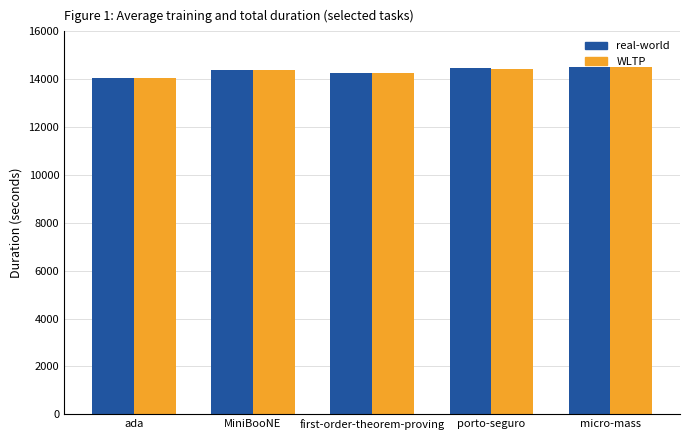

What is the label of the 2nd bar from the right?

porto-seguro